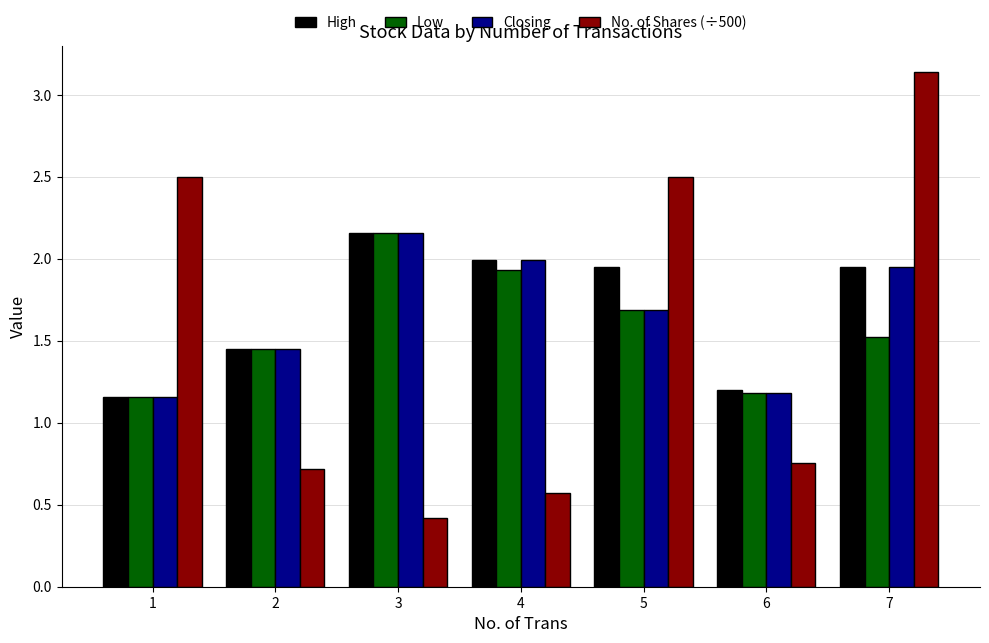

At which label does No. of Shares (÷500) reach its minimum?

3